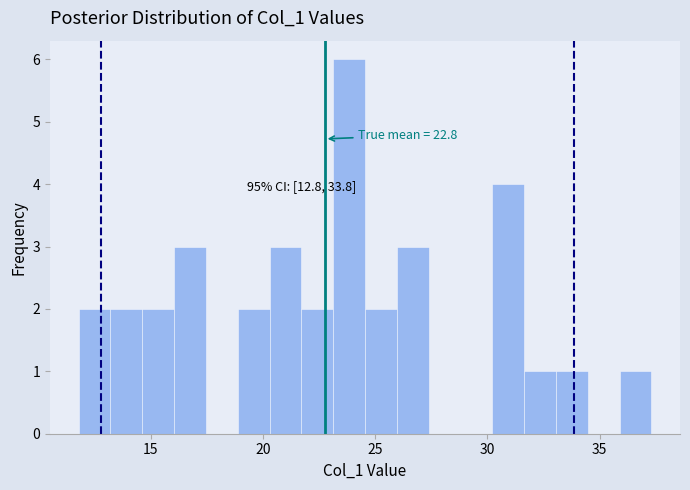

Read against the x-axis, roughly where is the centre of the tallest bar?

24.0